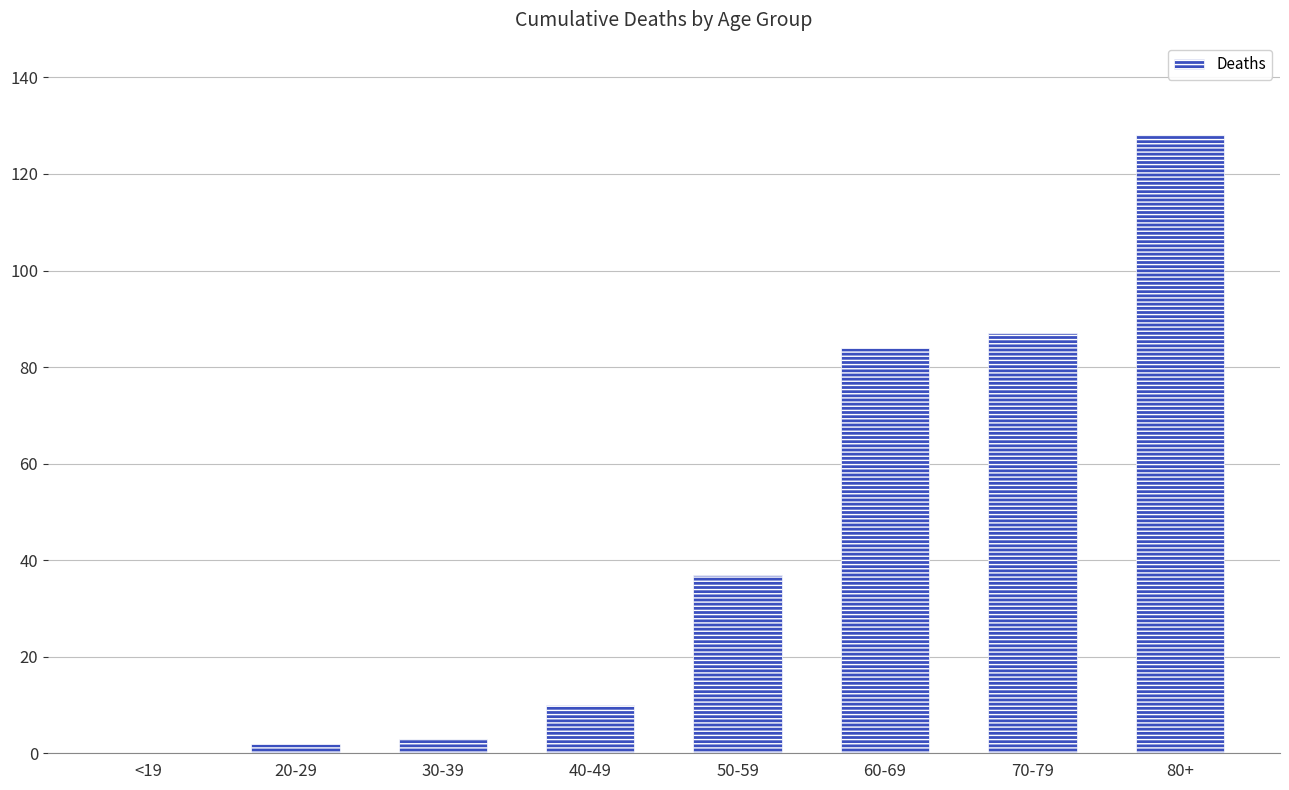

What is the greatest value displayed?

128